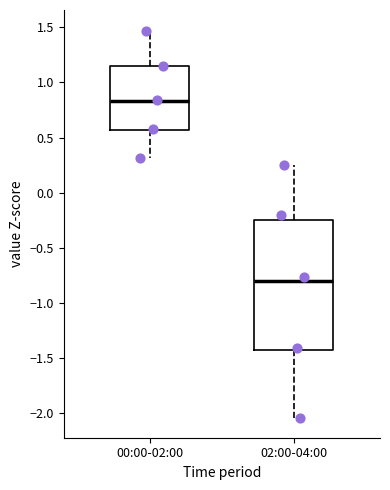

Where is the upper edge of the box for 02:00-04:00 on the y-axis? The values are not printed on the chart, so give them approximately, as read against the axis.

-0.25